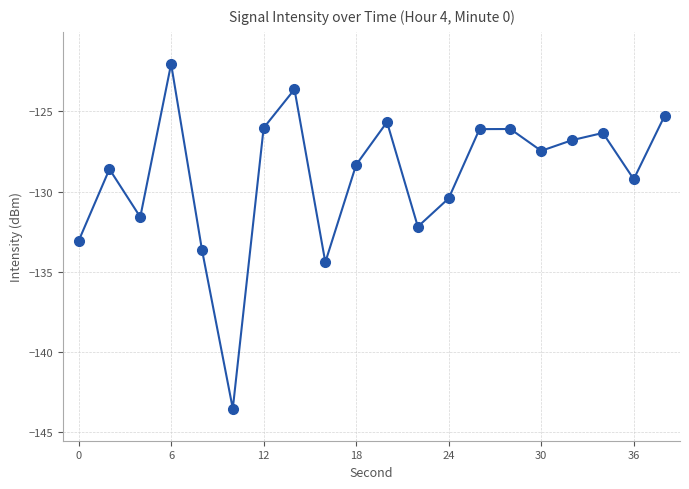

What is the sum of all values?

-2580.3